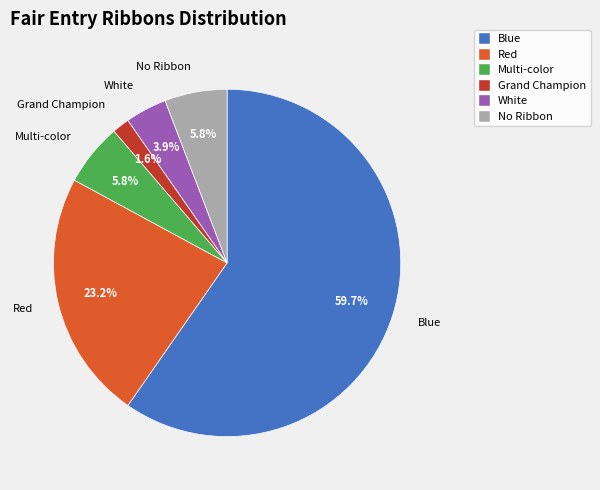

What percentage is the Red slice, to the nearest percent?

23%